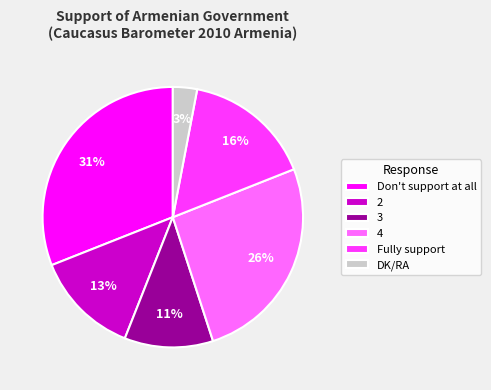

Does DK/RA account for over 50% of the chart?

No